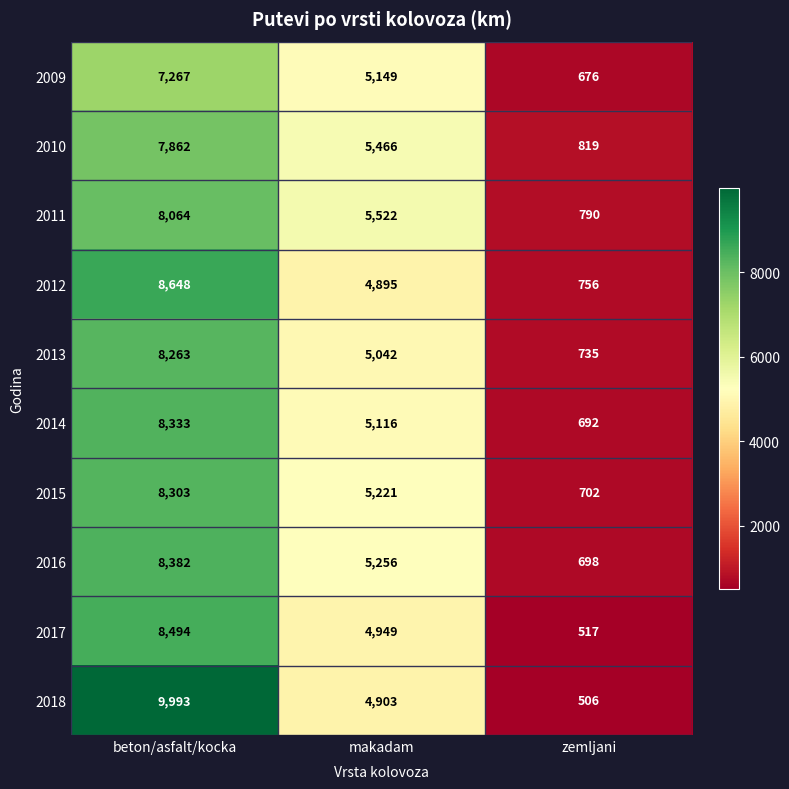

What is the total value across all series at beton/asfalt/kocka?

83609